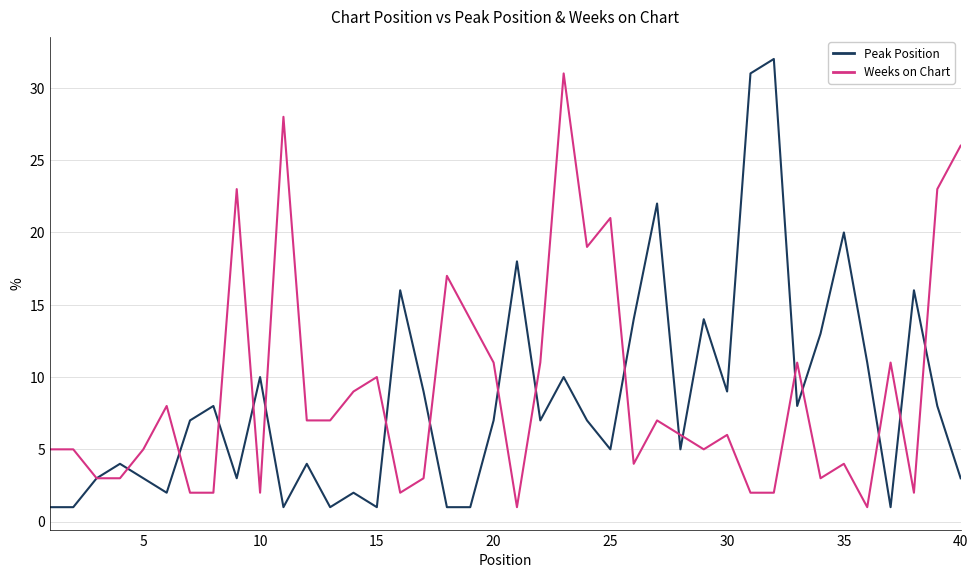

Reading left to right, list all the values displayed in this chart.

Peak Position: 1	1	3	4	3	2	7	8	3	10	1	4	1	2	1	16	9	1	1	7	18	7	10	7	5	14	22	5	14	9	31	32	8	13	20	11	1	16	8	3
Weeks on Chart: 5	5	3	3	5	8	2	2	23	2	28	7	7	9	10	2	3	17	14	11	1	11	31	19	21	4	7	6	5	6	2	2	11	3	4	1	11	2	23	26